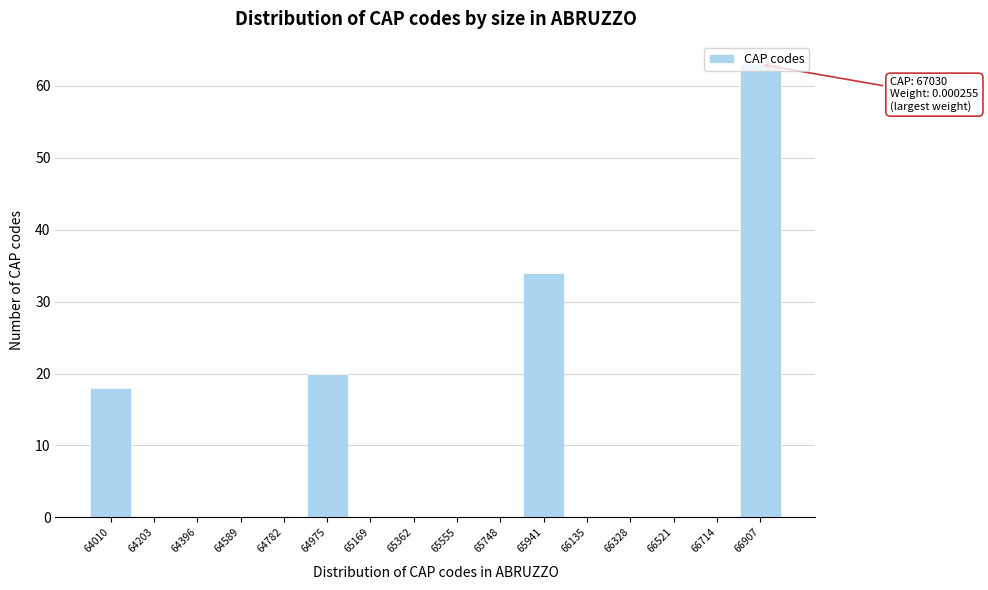

What is the greatest value displayed?

63